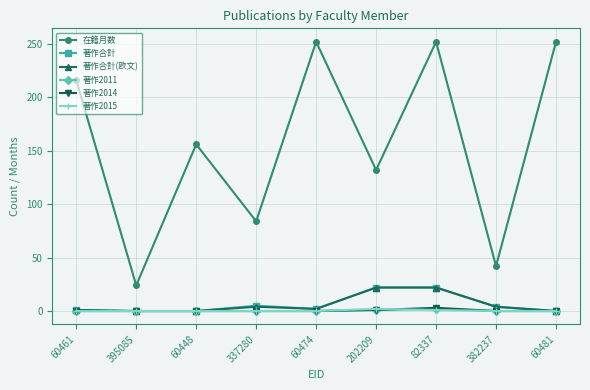

What is the greatest value displayed?

252